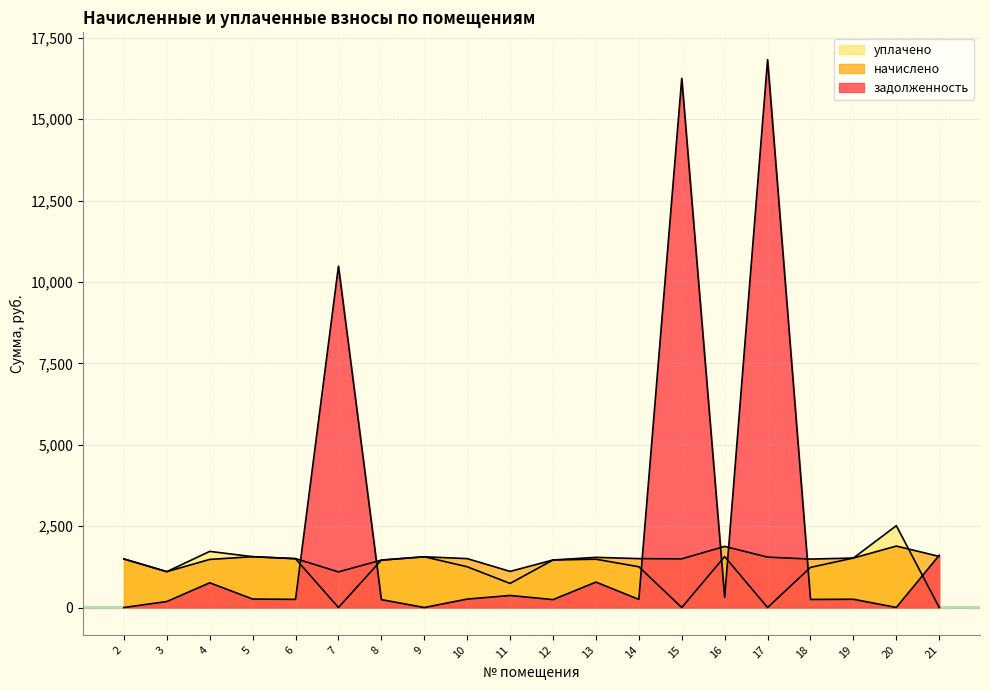

At which category is the sum across all series the highest?

17